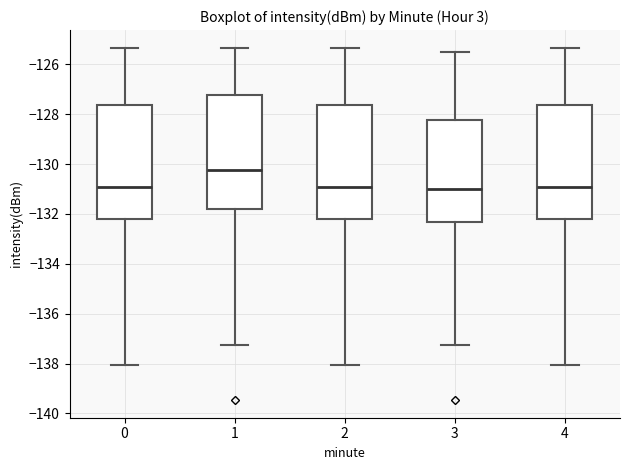

Where is the upper edge of the box at x = 1 on the y-axis? The values are not printed on the chart, so give them approximately, as read against the axis.

-127.2